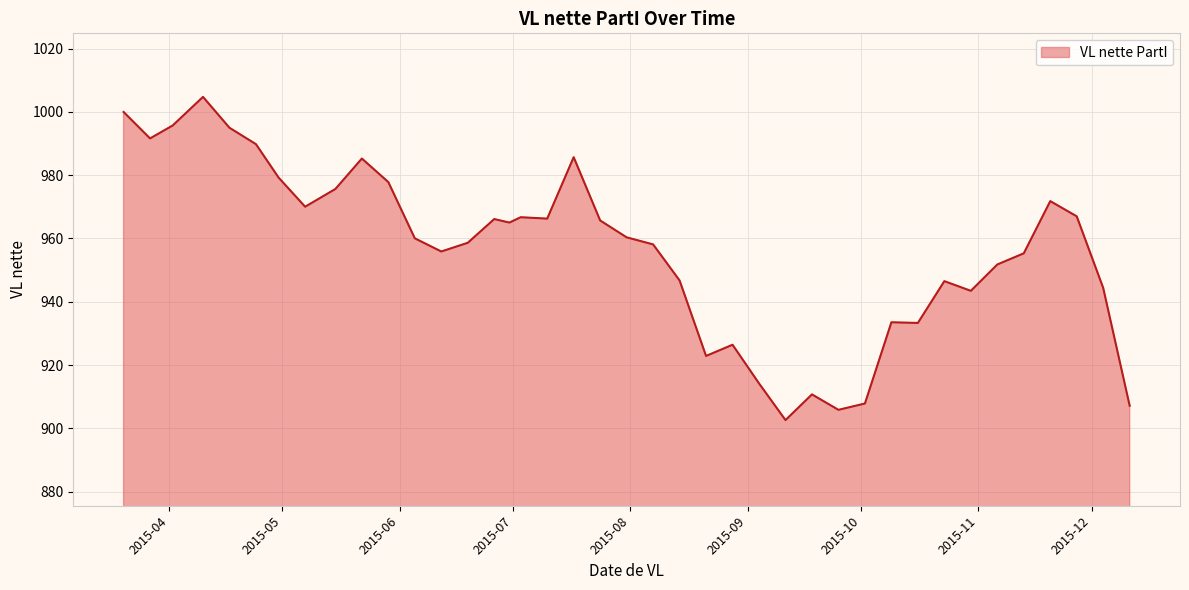

What is the difference between the maximum and minimum values?

102.2